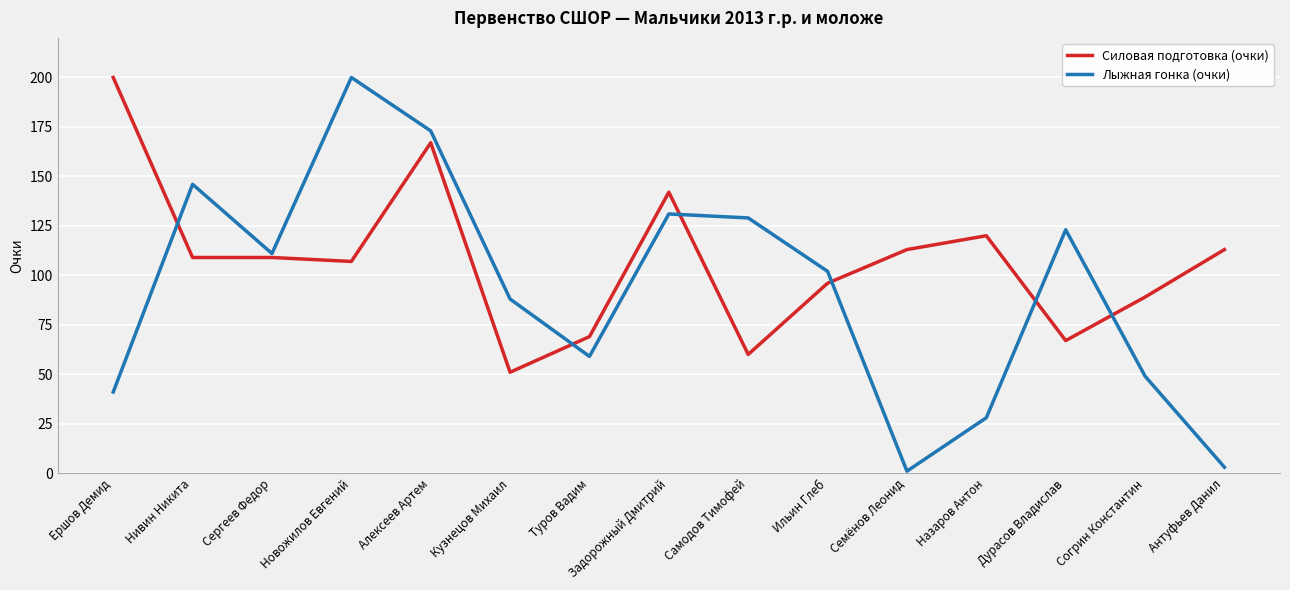

Which series has the largest range (max minus min)?

Лыжная гонка (очки)